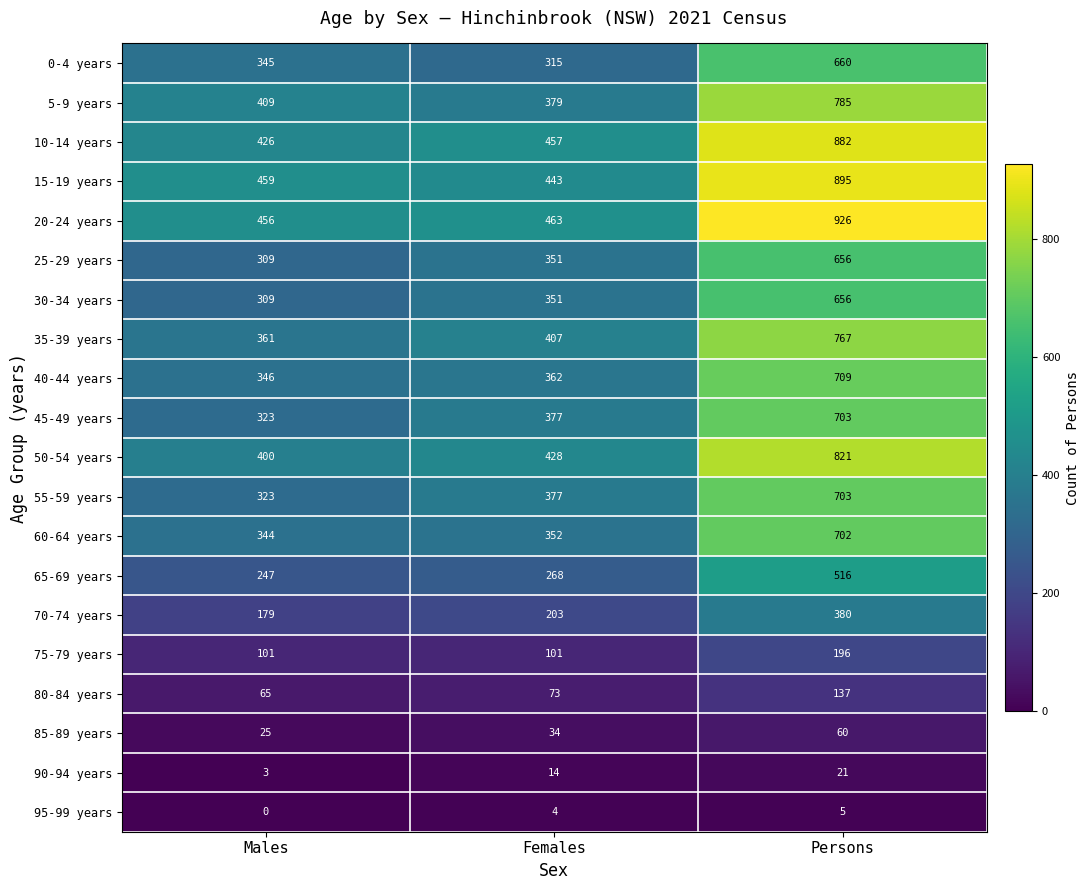

How many categories are shown in the chart?

3